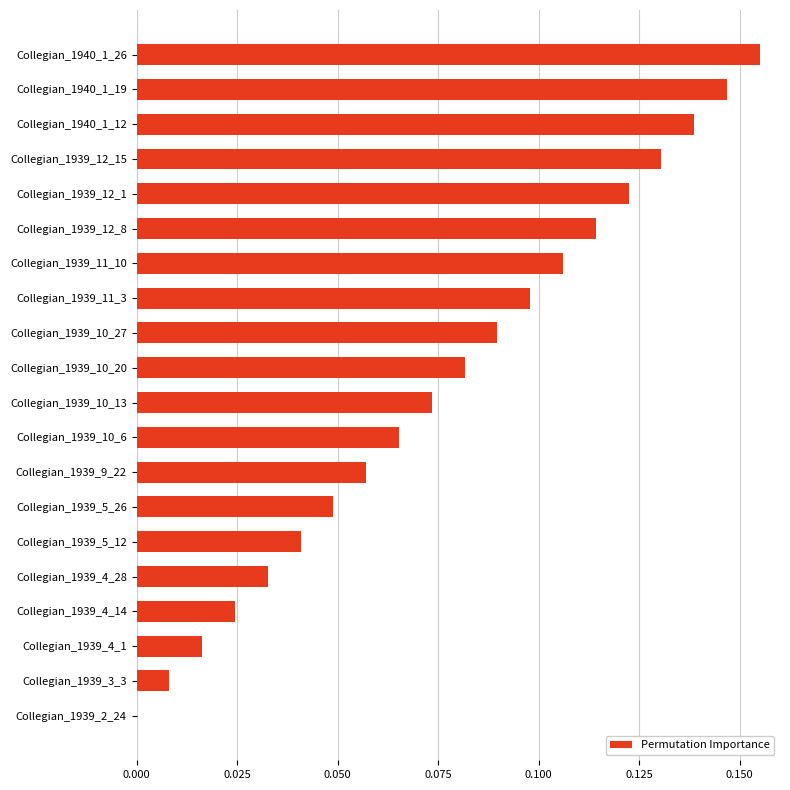

Between Collegian_1940_1_19 and Collegian_1939_12_1, which is larger?

Collegian_1940_1_19